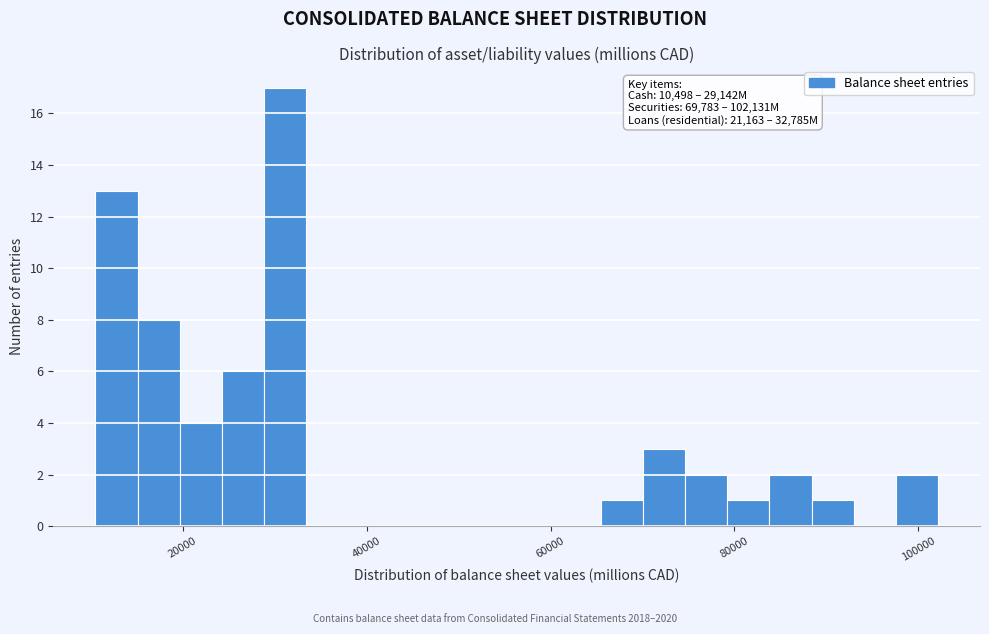

Around what value on the x-axis is the tallest bar? Give the approximate position of its centre, as read against the axis.

32000